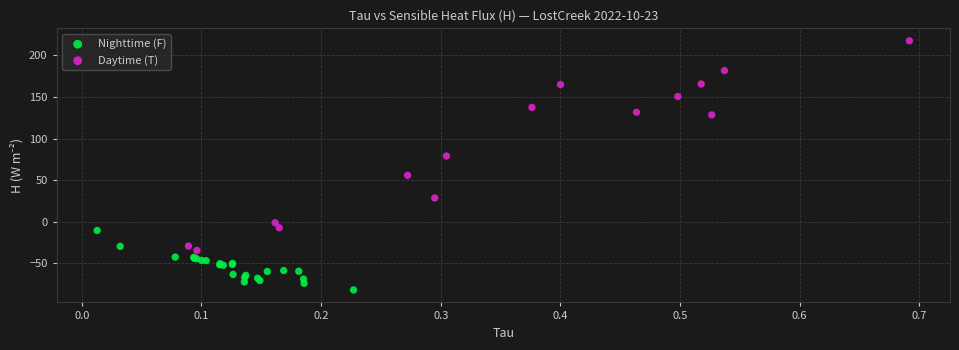

Which series contains the highest Y value?

Daytime (T)